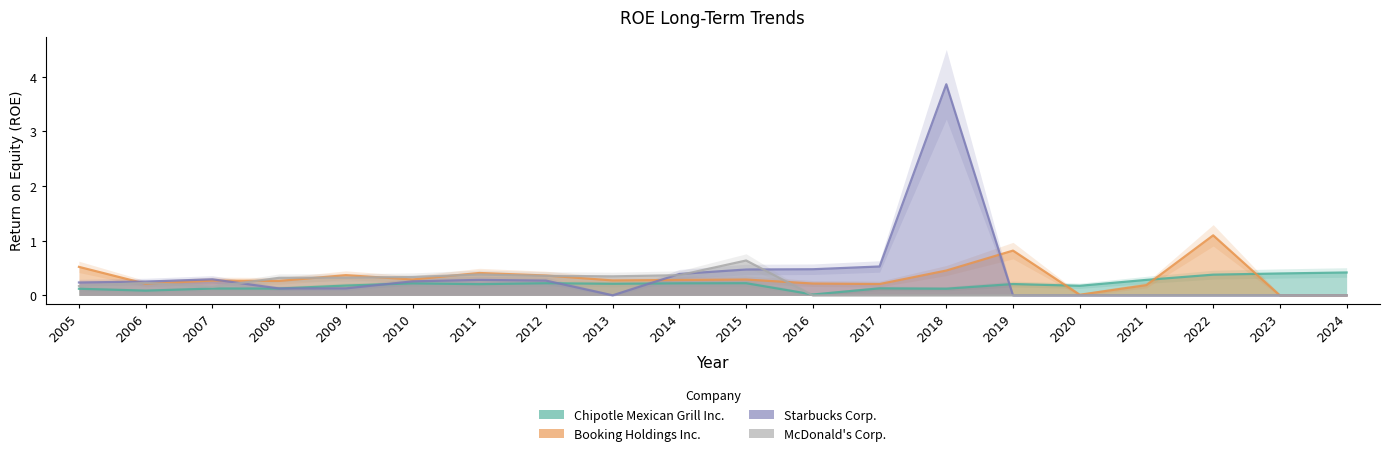

How many times do Starbucks Corp. and Booking Holdings Inc. cross each other?

4